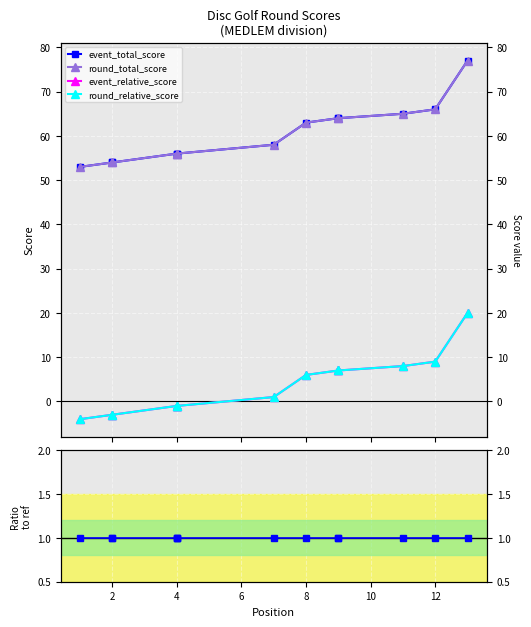

Between 8 and 10, which series saw the biggest shift?

event_total_score